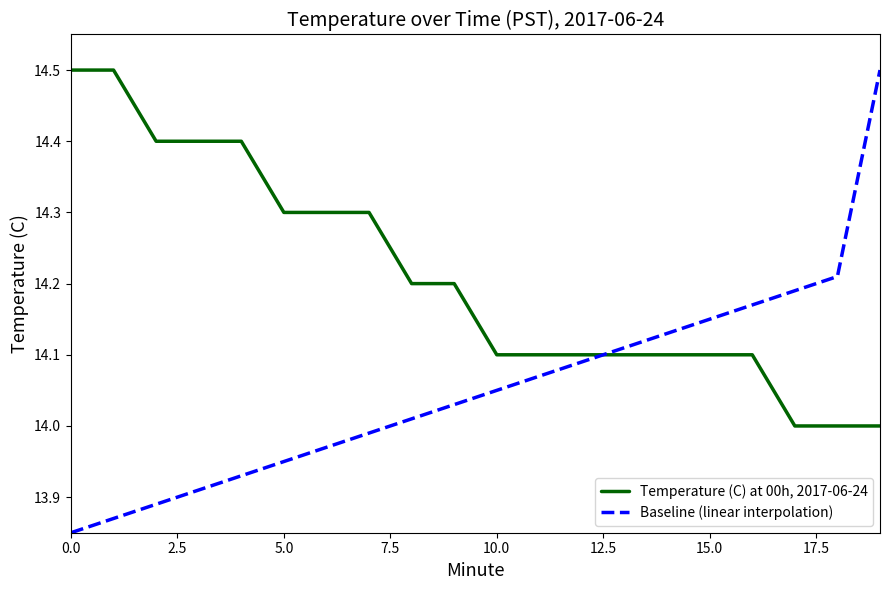

Which series has the largest range (max minus min)?

Baseline (linear interpolation)